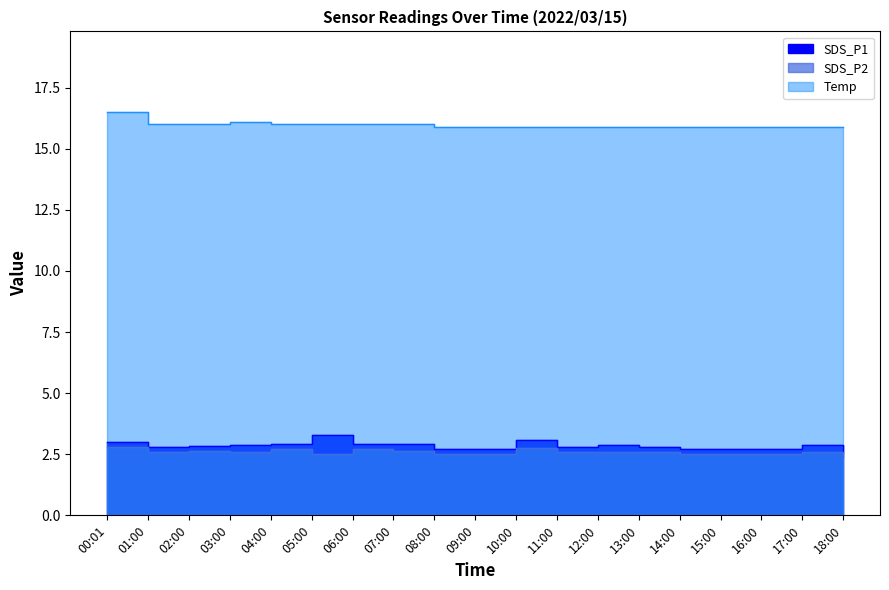

Is it true that SDS_P1 equals 3.3 at 05:00?

True